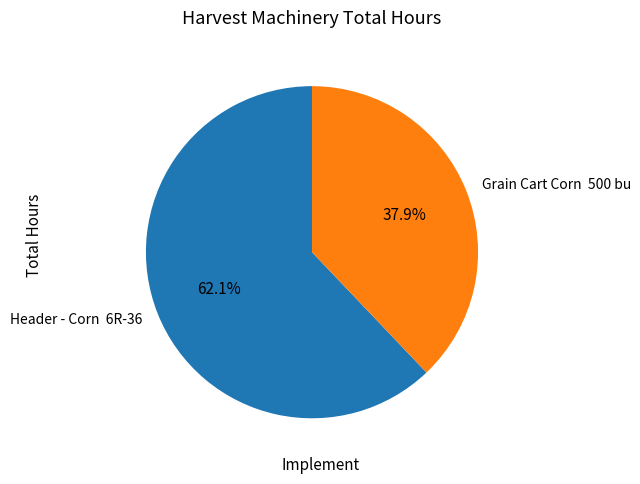

Which slice is the largest?

Header - Corn 6R-36